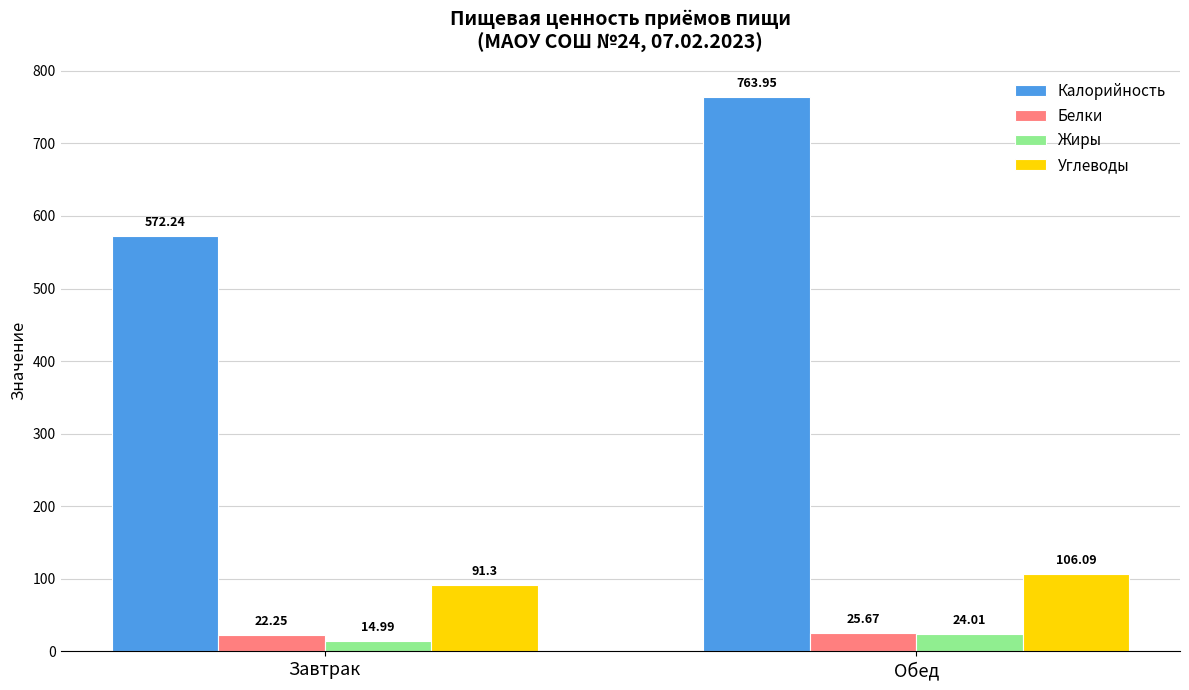

Between Завтрак and Обед, which series saw the biggest shift?

Калорийность